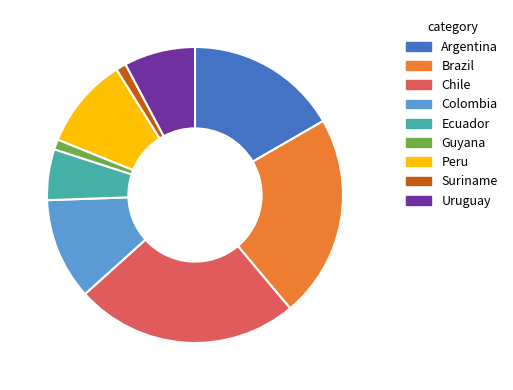

Does Colombia represent more than half of the total?

No